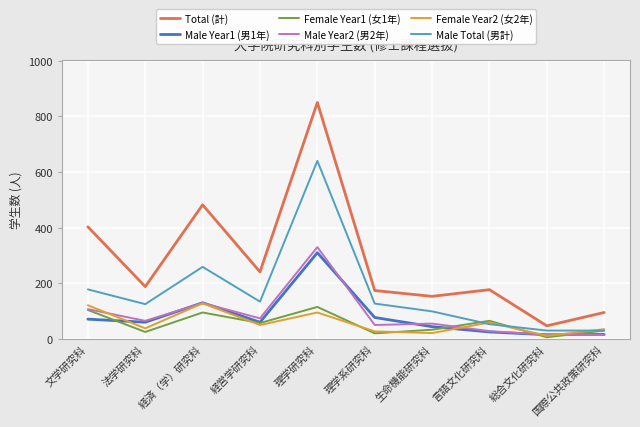

Count the number of data series in this chart.

6